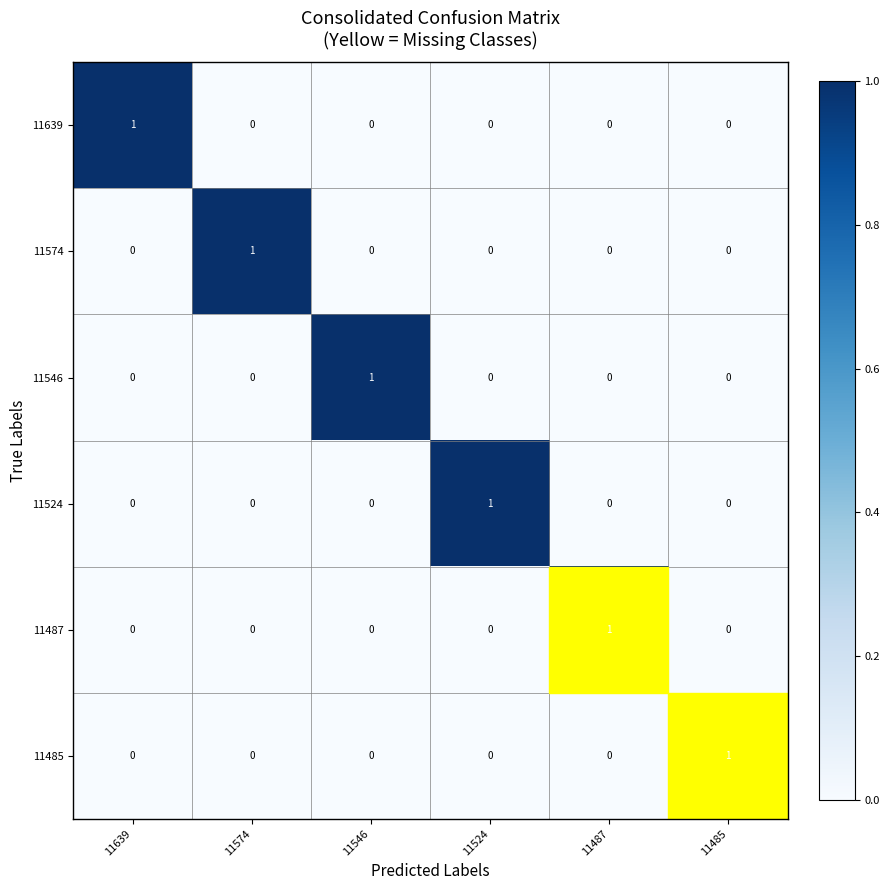

Is the value of 11485 at 11639 greater than the value of 11639 at 11639?

No